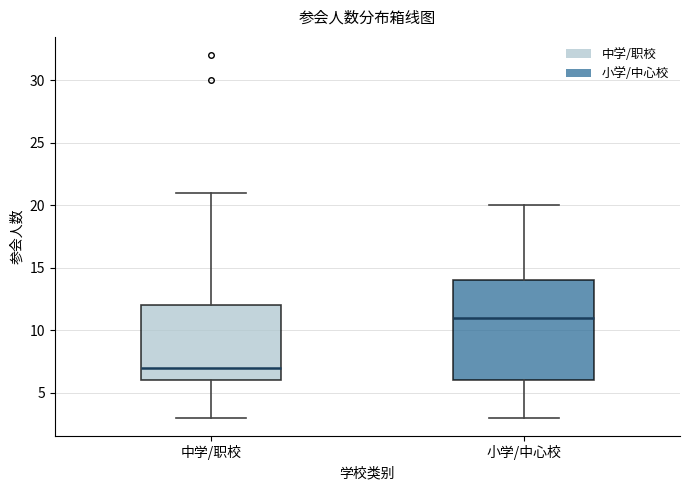

Where is the lower edge of the box for 中学/职校 on the y-axis? The values are not printed on the chart, so give them approximately, as read against the axis.

6